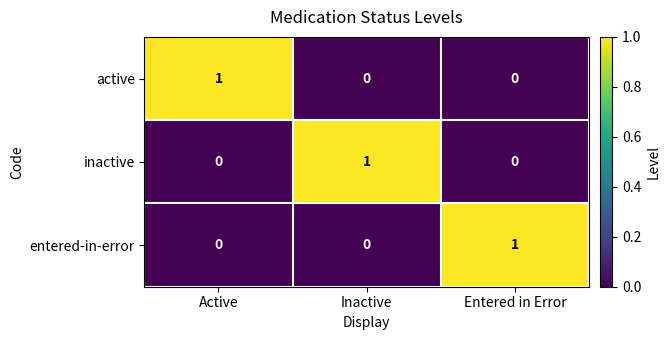

Reading left to right, list all the values displayed in this chart.

active: 1	0	0
inactive: 0	1	0
entered-in-error: 0	0	1